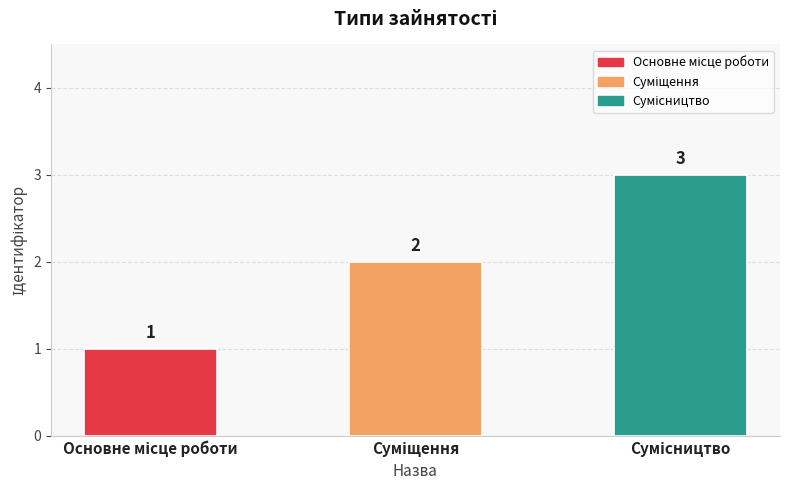

What is the average value?

2